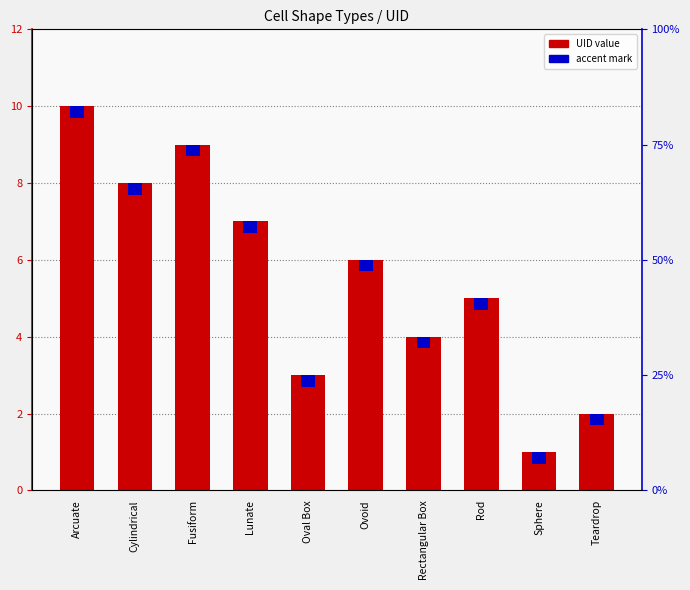

What is the total value across all series at Teardrop?

2.3